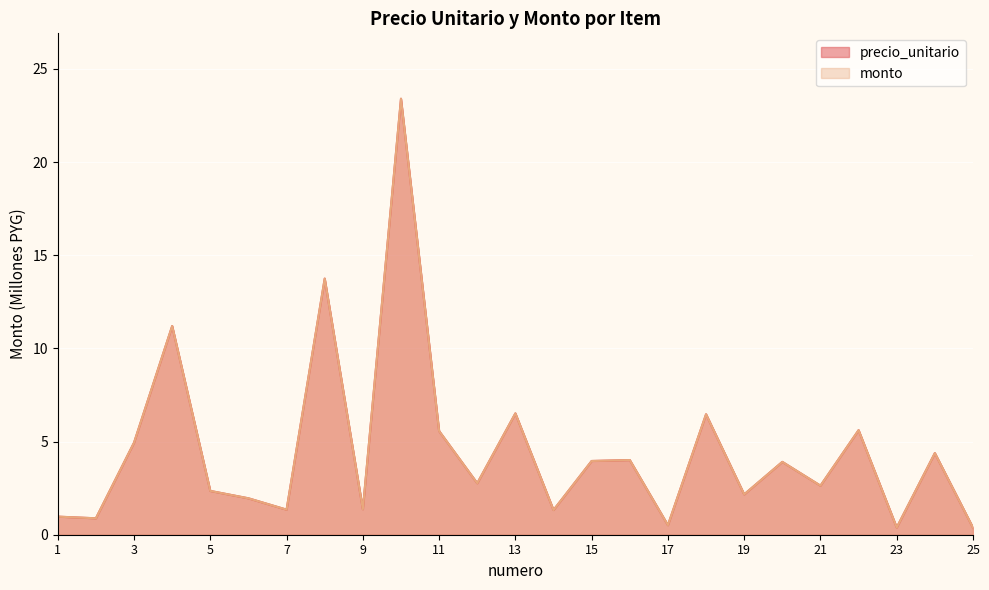

What is the difference between the maximum and second lowest values in the monto series?

23.0